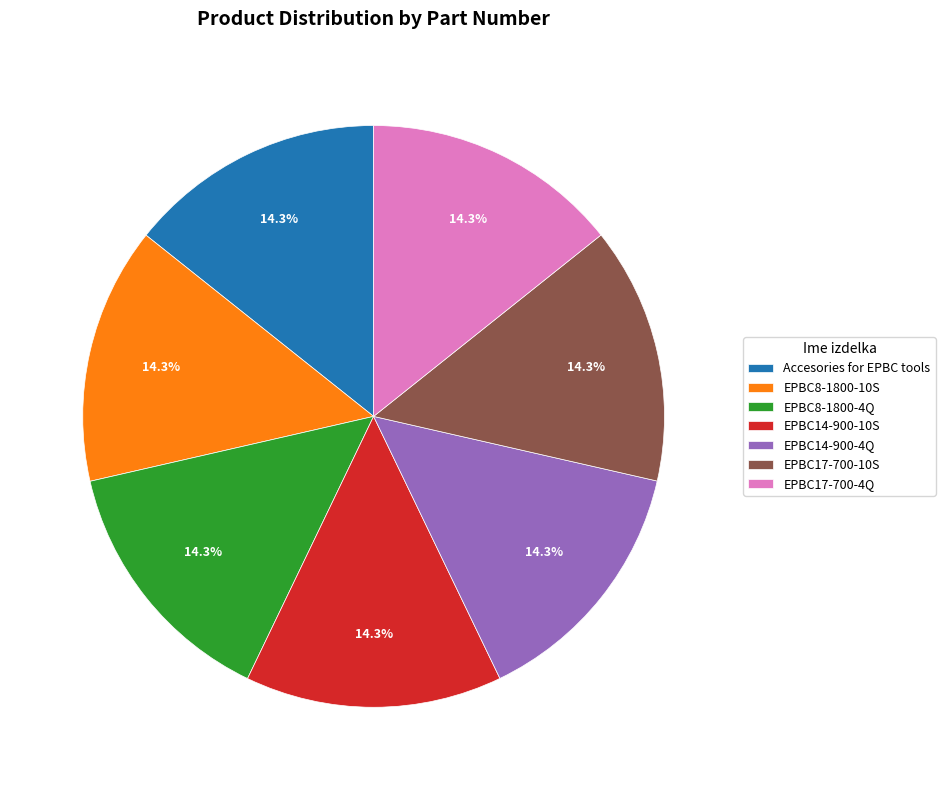

Does EPBC8-1800-10S represent more than half of the total?

No